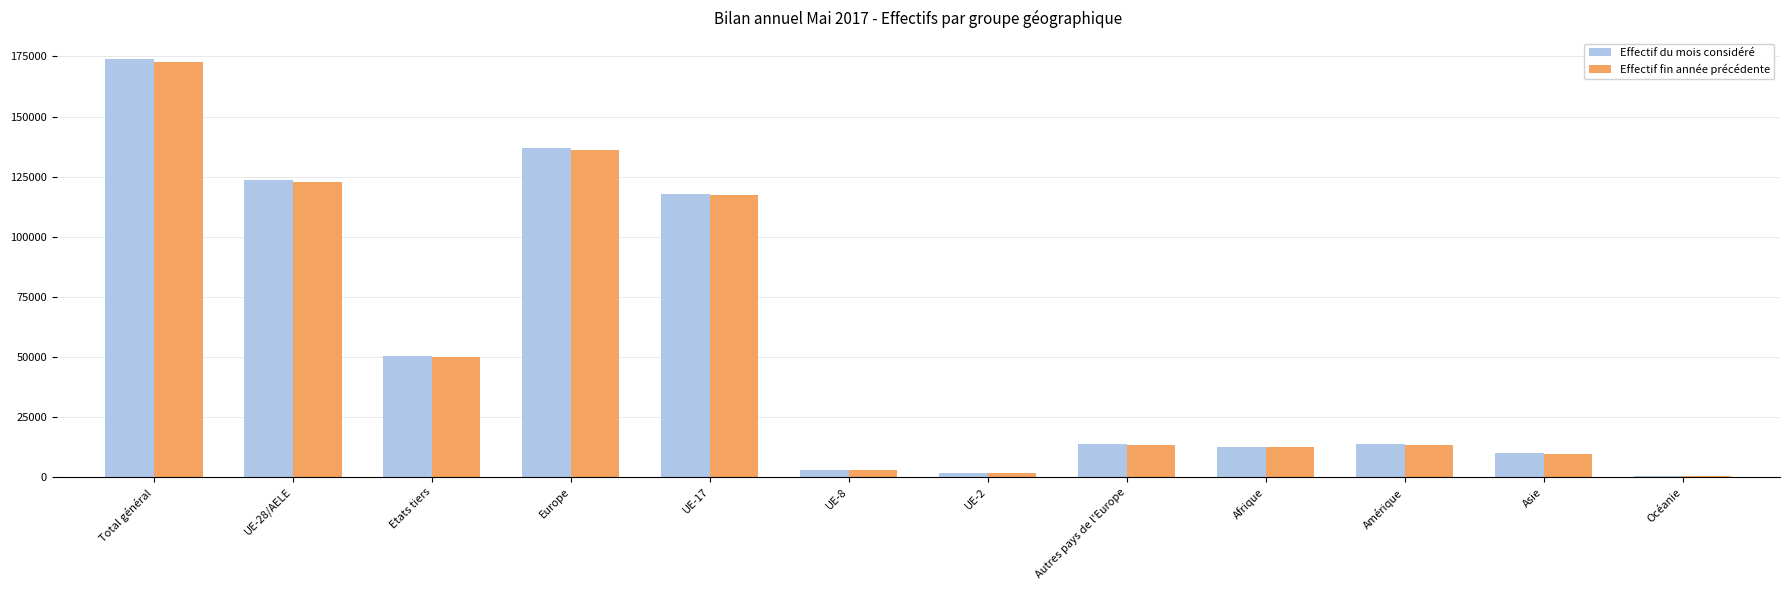

What is the difference between the Effectif du mois considéré values at Total général and UE-2?

172149